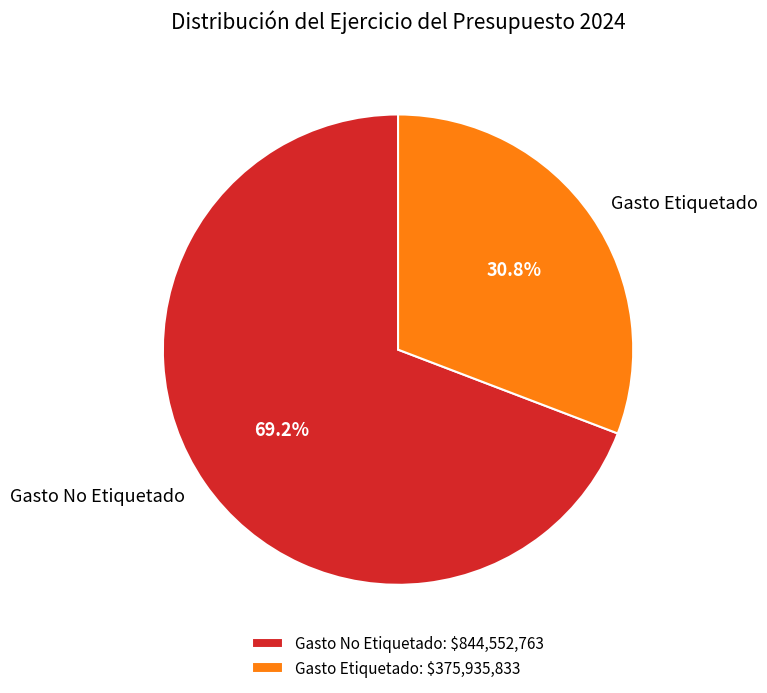

How many slices are in this pie chart?

2